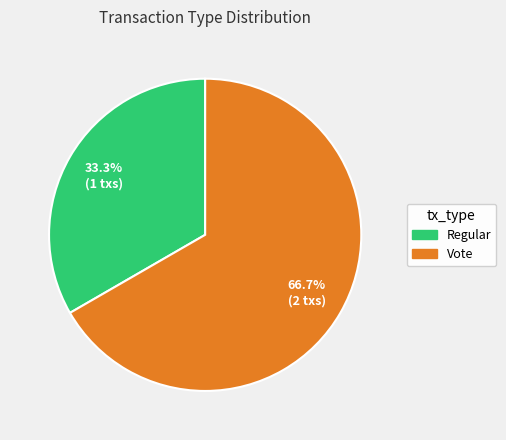

Is it true that Vote is 78% of the pie?

False